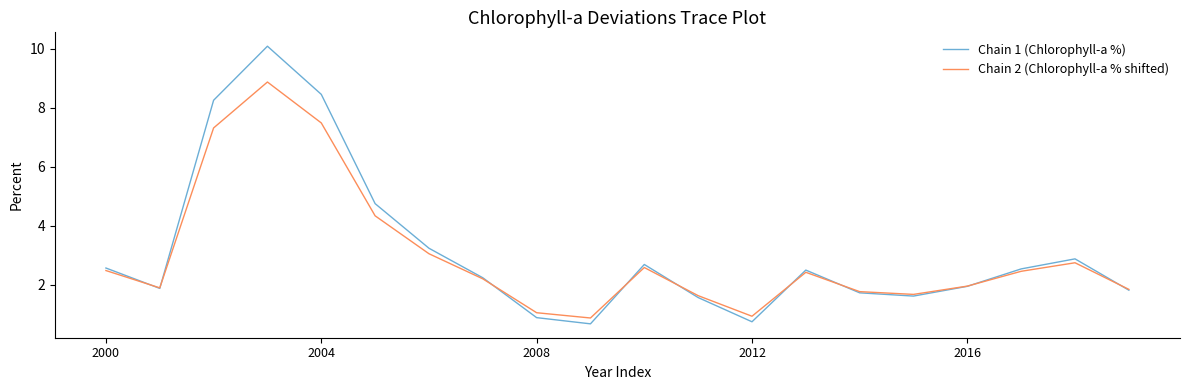

List the series in order of their peak value, highest first.

Chain 1 (Chlorophyll-a %), Chain 2 (Chlorophyll-a % shifted)